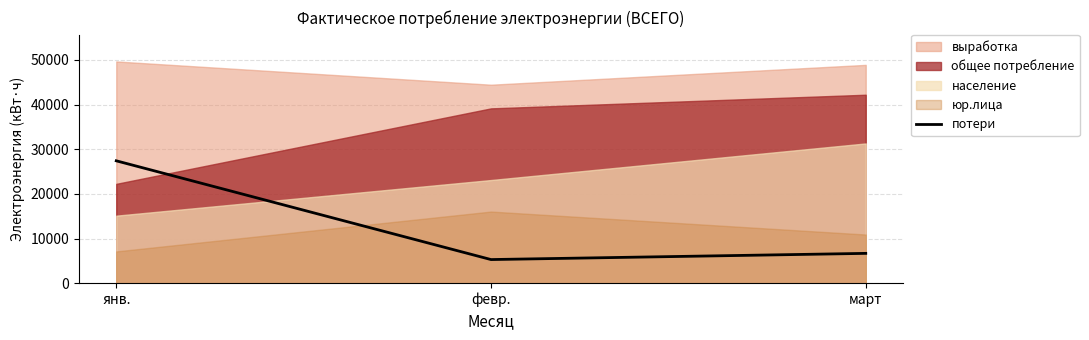

Where is потери nearest to the value 16350?

март